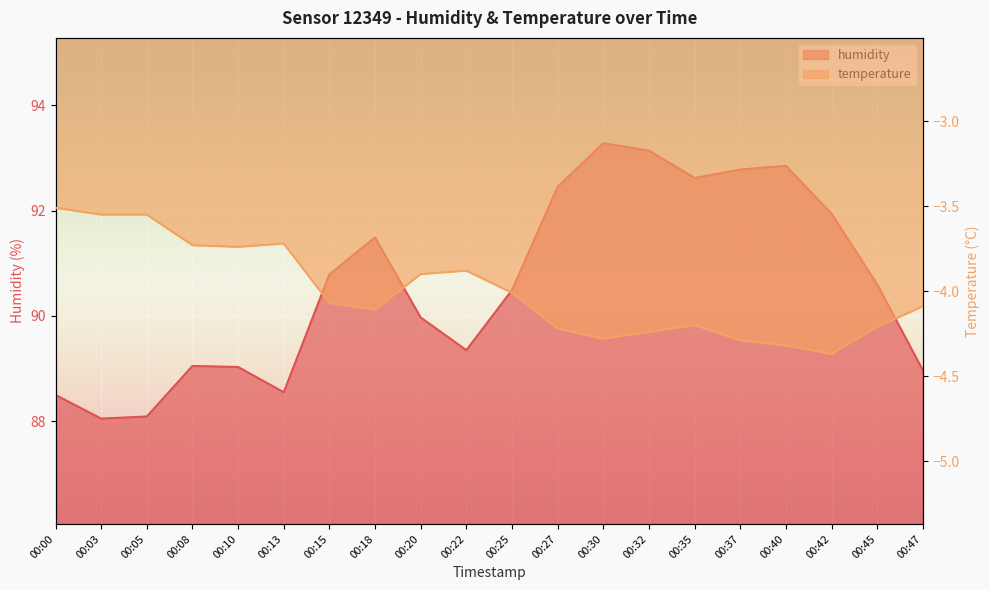

True or false: humidity and temperature cross at least once.

False